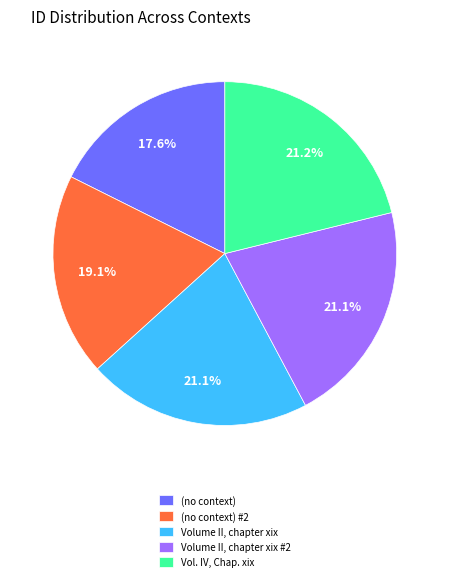

To the nearest percent, what percentage of the pie is Volume II, chapter xix?

21%